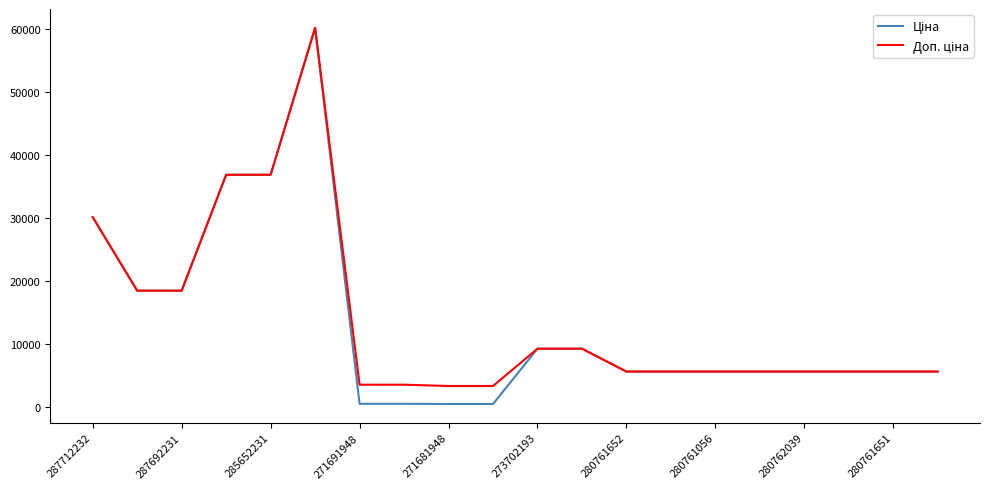

What is the maximum value shown in the chart?

60205.6